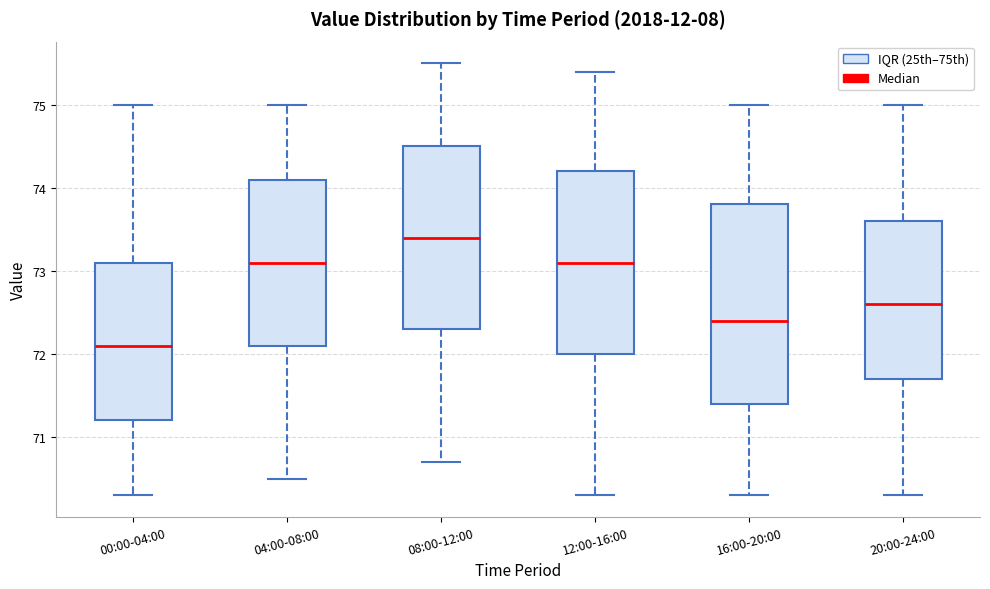

Reading left to right, transcribe this box plot: for each box, give where its median line is, the range the box spans, and where its two whiskers end, as read against the y-axis. The values are not printed on the chart, so give them approximately, as read against the axis.

00:00-04:00: median 72.1, box 71.2 to 73.1, whiskers 70.3 to 75.0
04:00-08:00: median 73.1, box 72.1 to 74.1, whiskers 70.5 to 75.0
08:00-12:00: median 73.4, box 72.3 to 74.5, whiskers 70.7 to 75.5
12:00-16:00: median 73.1, box 72.0 to 74.2, whiskers 70.3 to 75.4
16:00-20:00: median 72.4, box 71.4 to 73.8, whiskers 70.3 to 75.0
20:00-24:00: median 72.6, box 71.7 to 73.6, whiskers 70.3 to 75.0